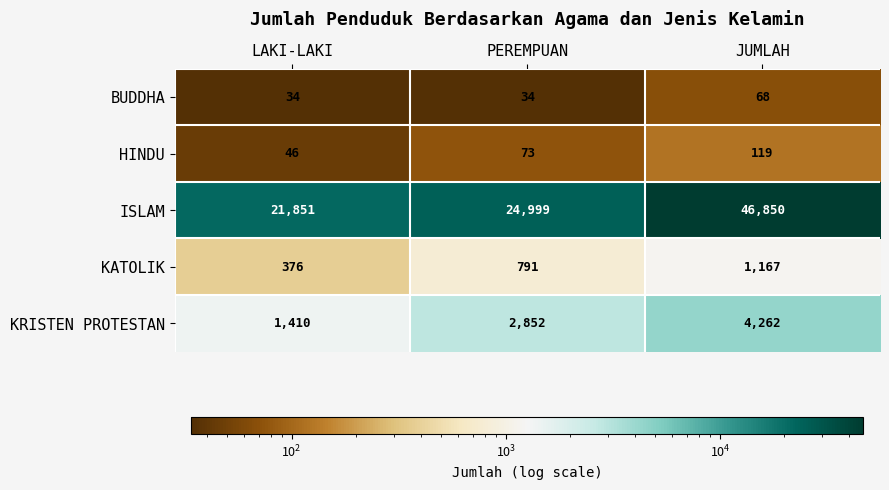

At which category is the sum across all series the highest?

JUMLAH